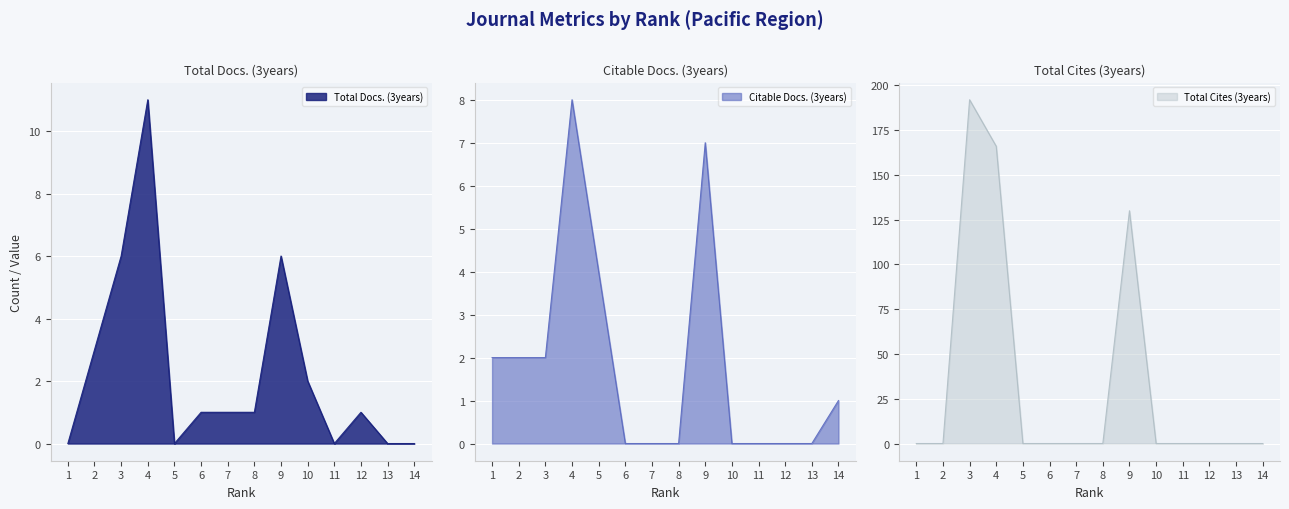

How many data points in Total Docs. (3years) are above 1?

5